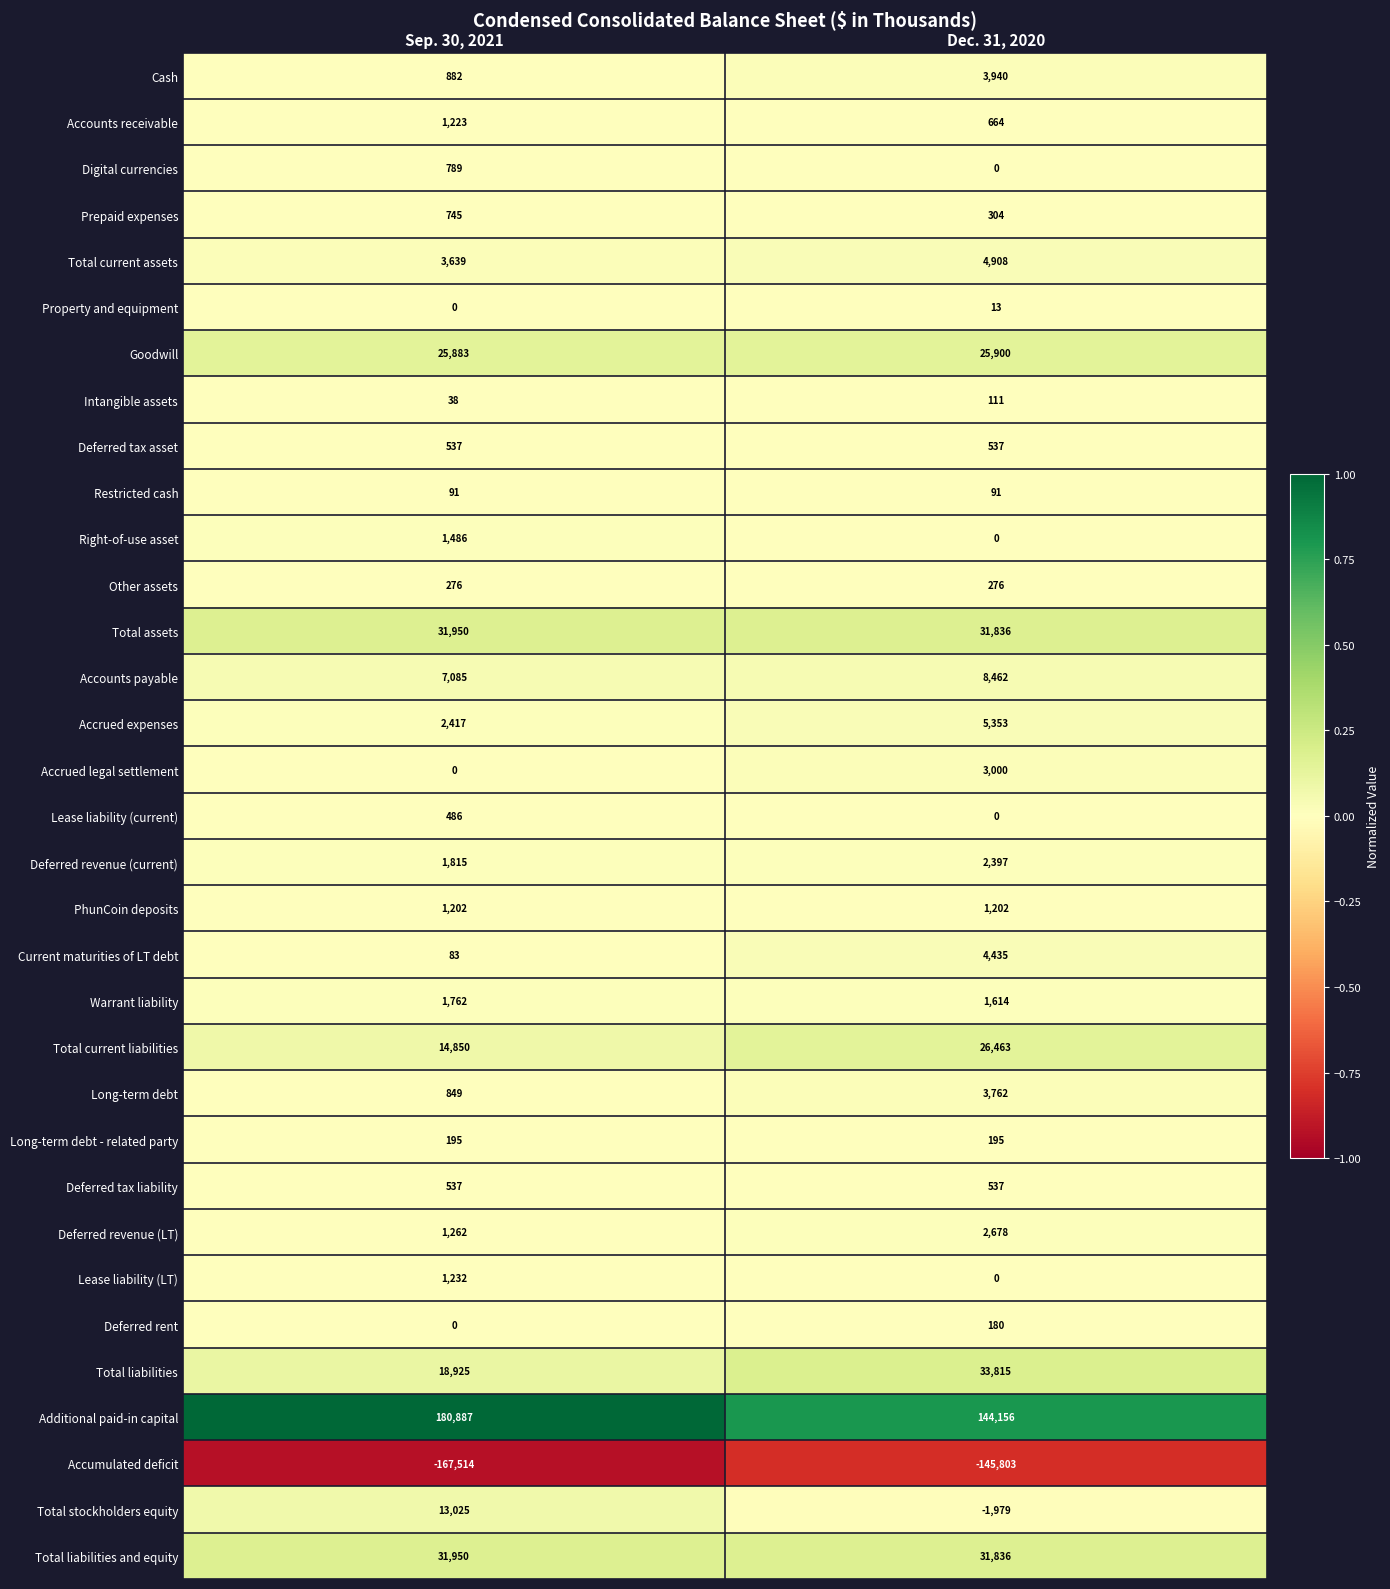

What is the smallest value displayed?

-167514